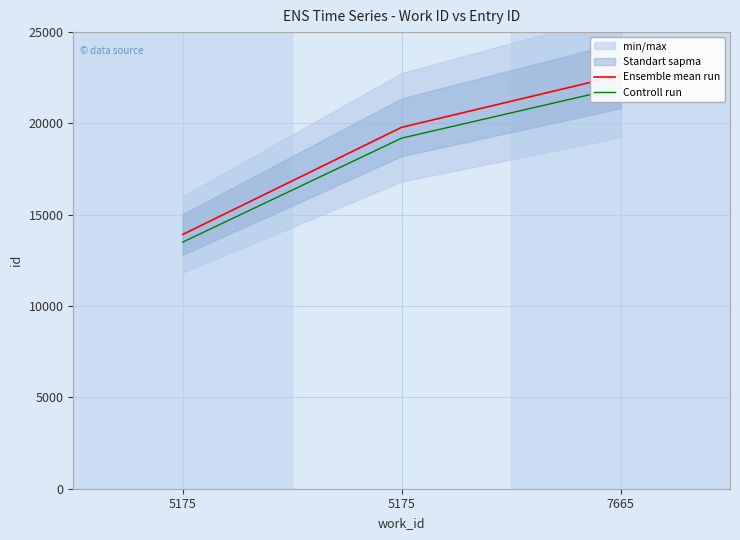

What is the difference between the Ensemble mean run values at 5175 and 7665?

8720.0